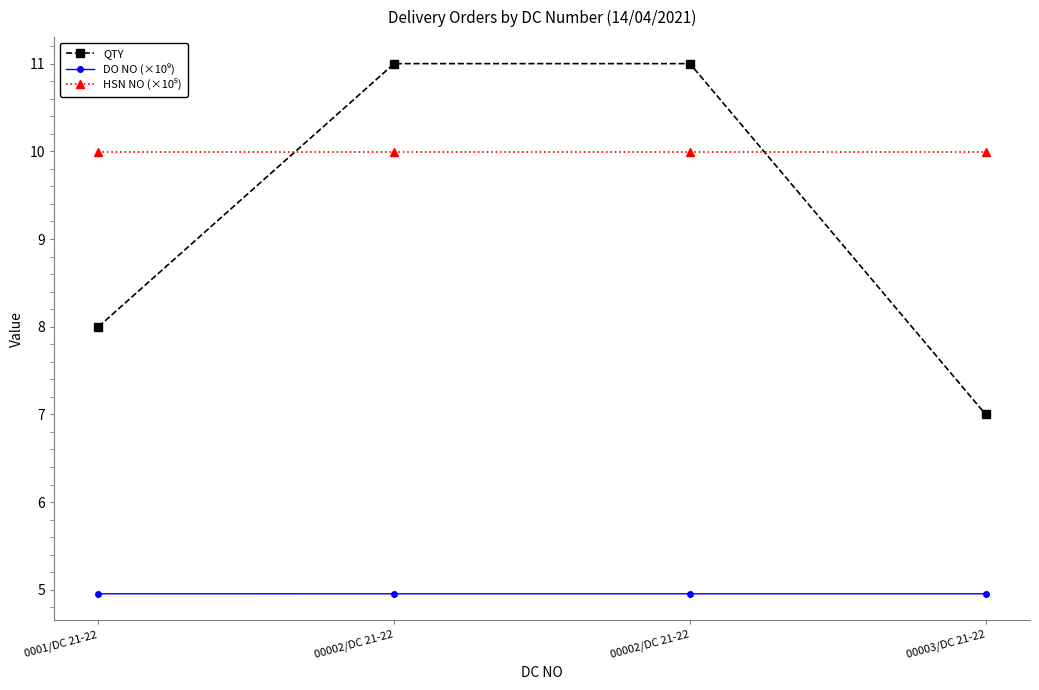

List the labels in order of HSN NO (×10⁵) value, largest first.

0001/DC 21-22, 00002/DC 21-22, 00002/DC 21-22, 00003/DC 21-22